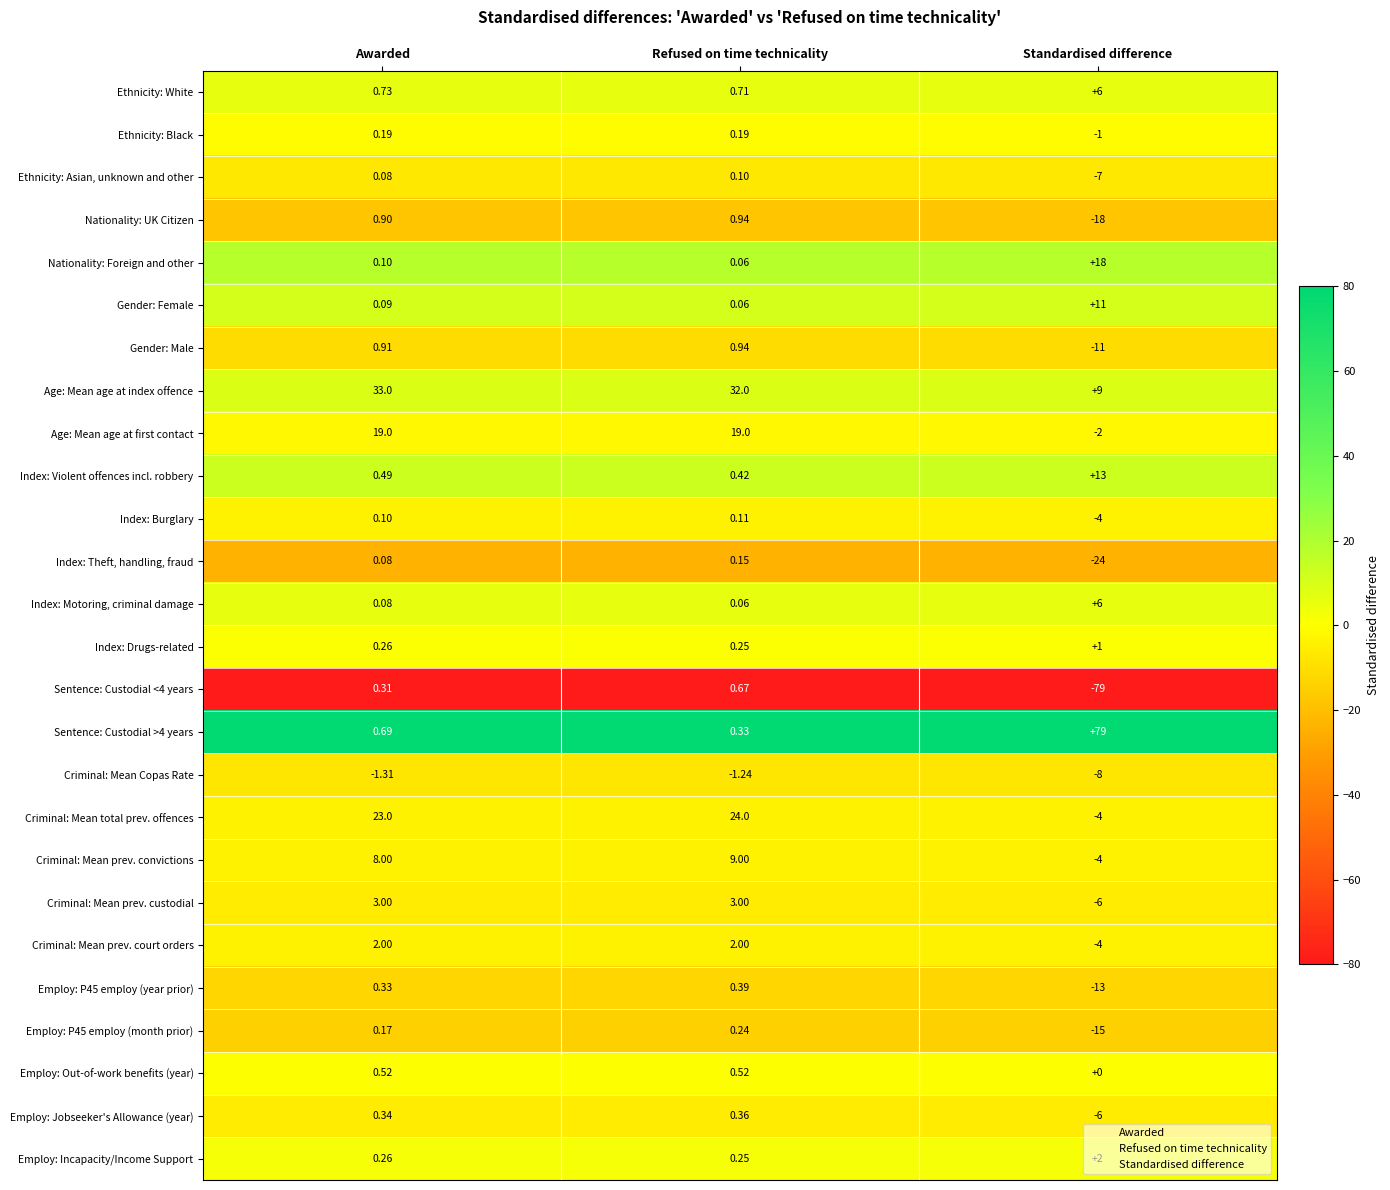

At which label does Sentence: Custodial >4 years reach its minimum?

Refused on time technicality